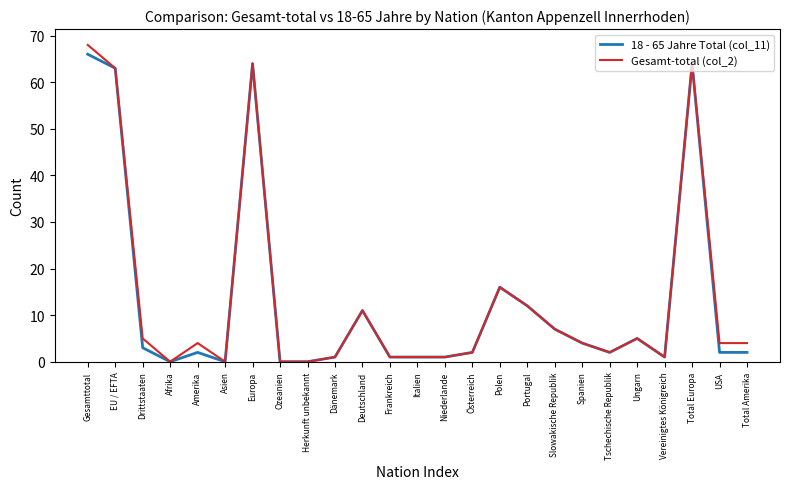

Which category has the highest value in the 18 - 65 Jahre Total (col_11) series?

Gesamttotal